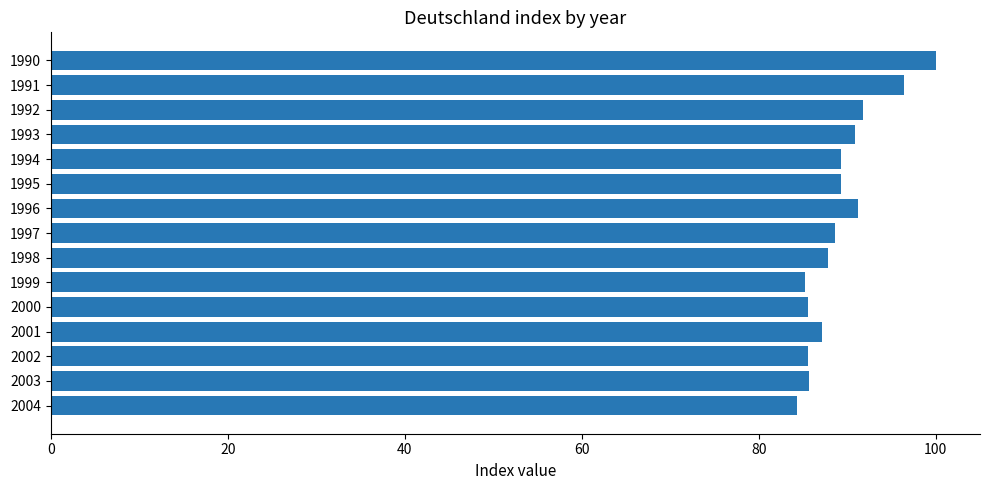

How many data points does each series have?

15